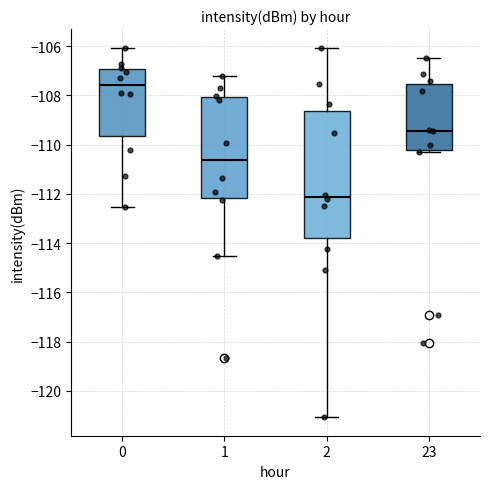

Which box is the tallest, from its lower edge to its upper edge?

2